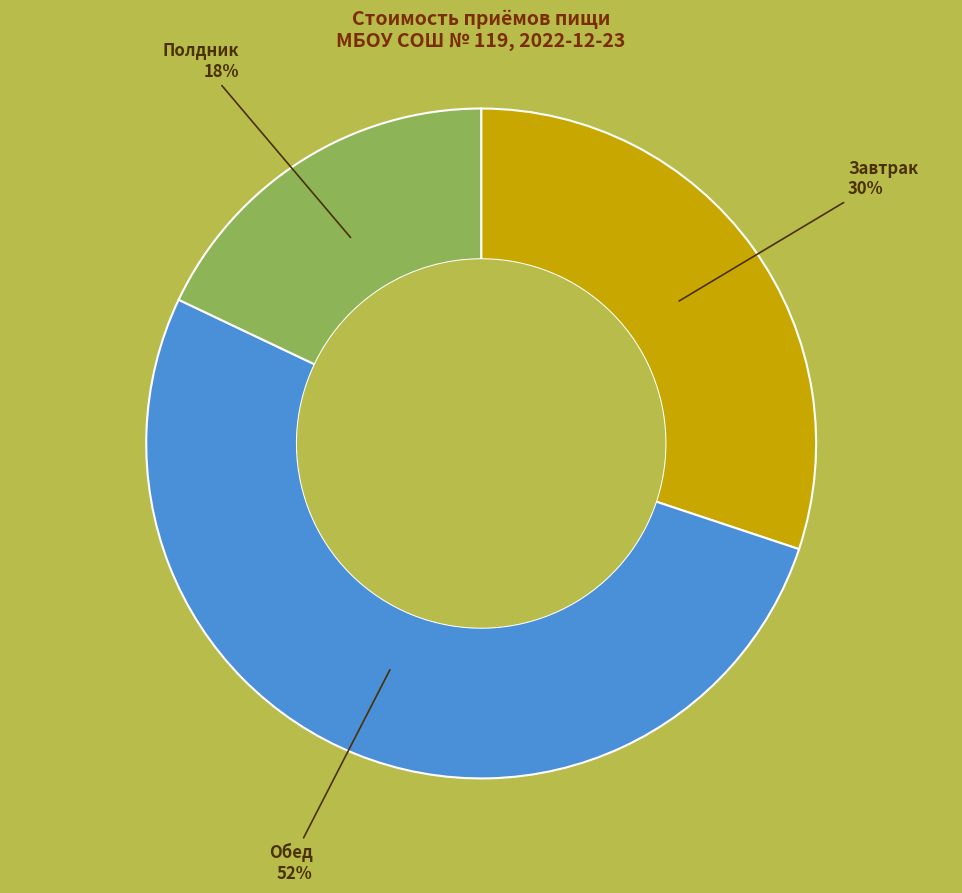

Is it true that Завтрак is 45% of the pie?

False